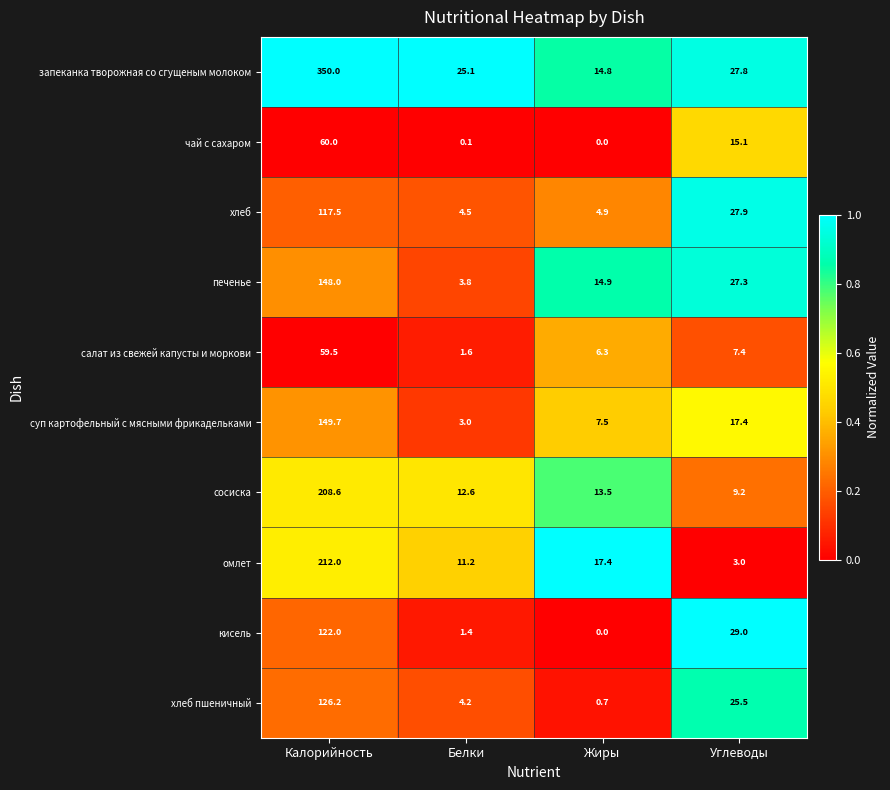

At which category is the sum across all series the highest?

Калорийность